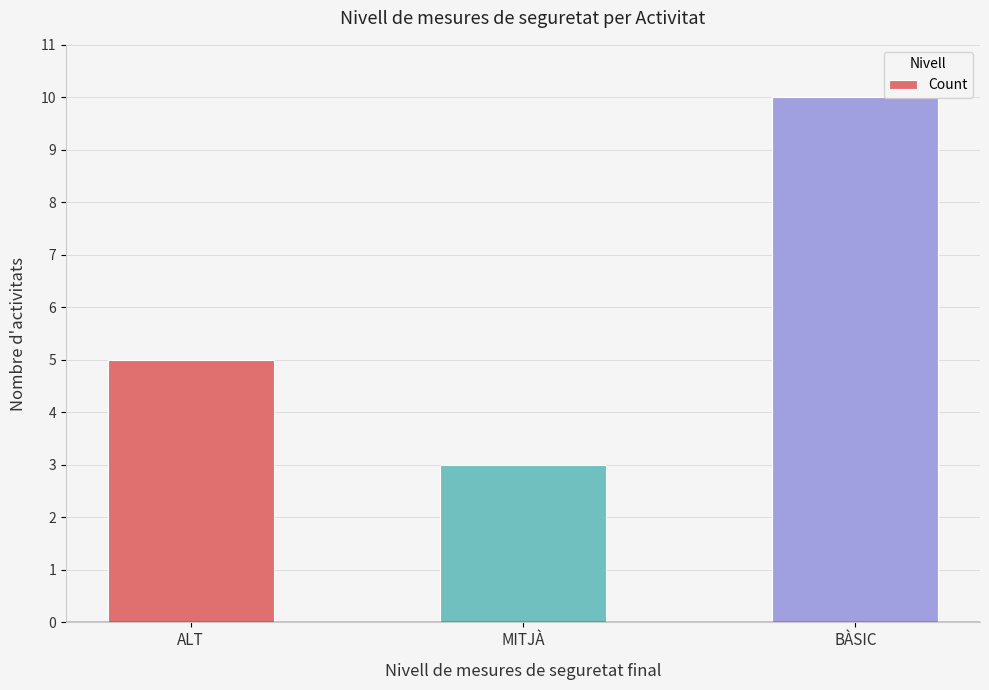

List the labels in order of value, smallest first.

MITJÀ, ALT, BÀSIC